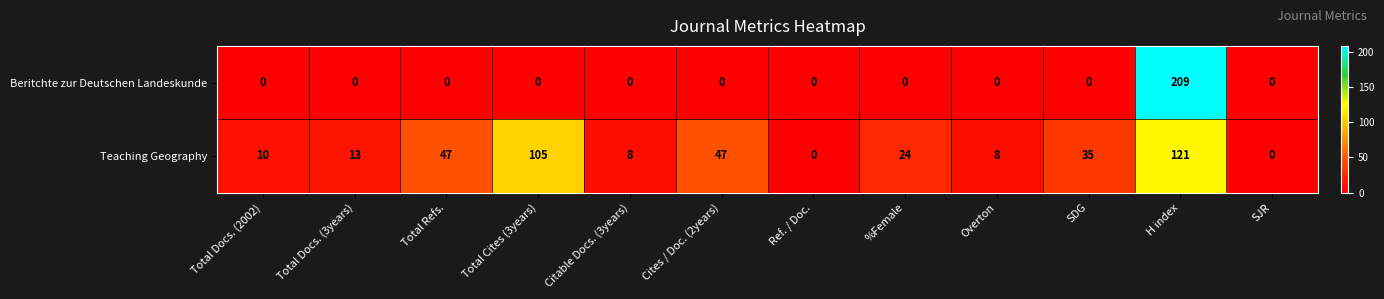

How many distinct data groups are displayed?

2